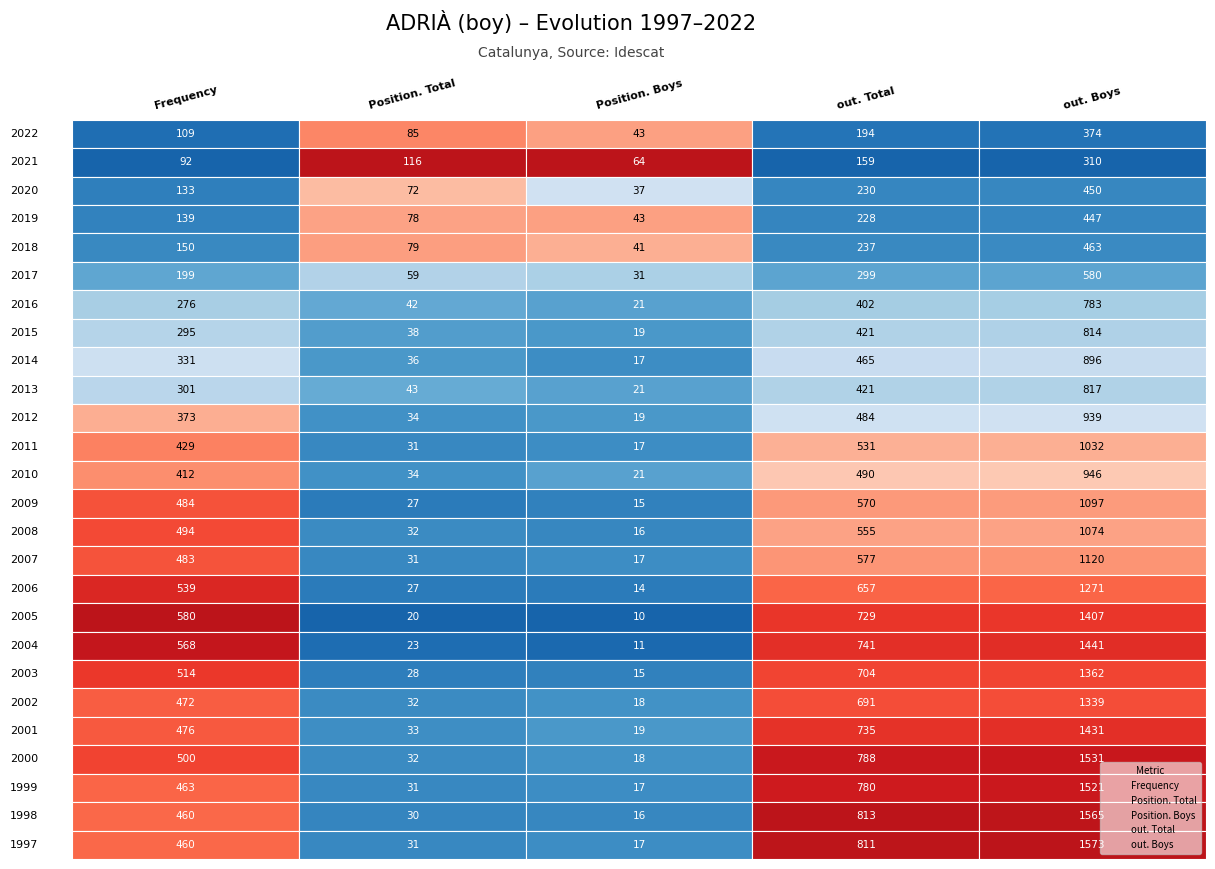

How many data points does each series have?

26